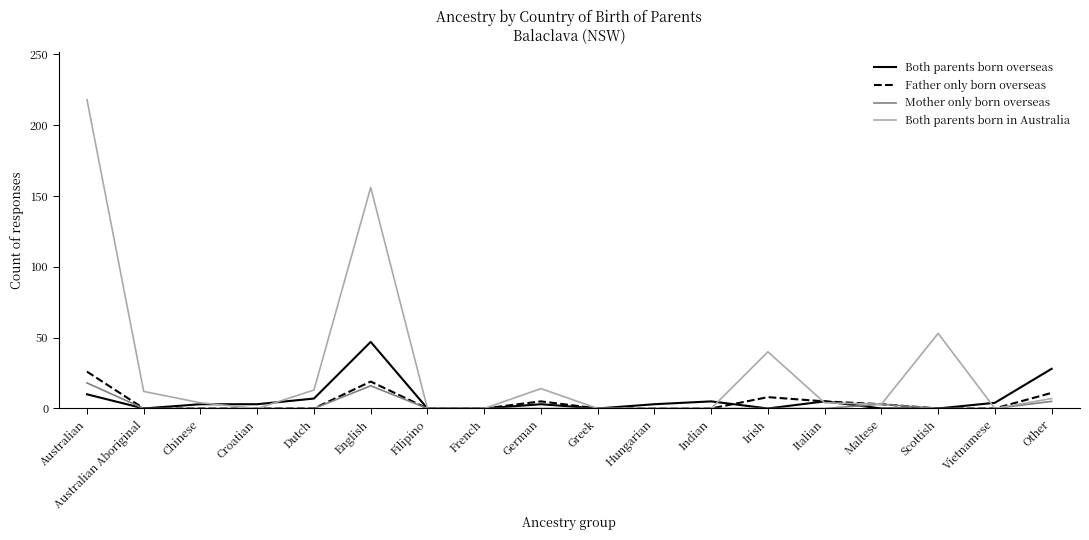

At which label is Father only born overseas closest to 13?

Other